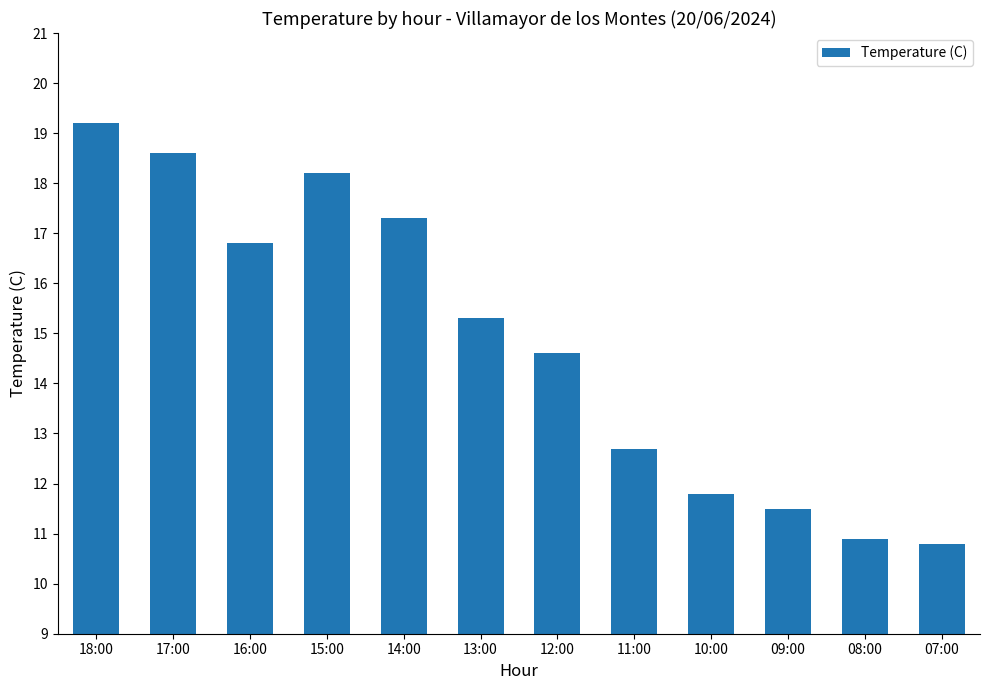

How many data points does each series have?

12